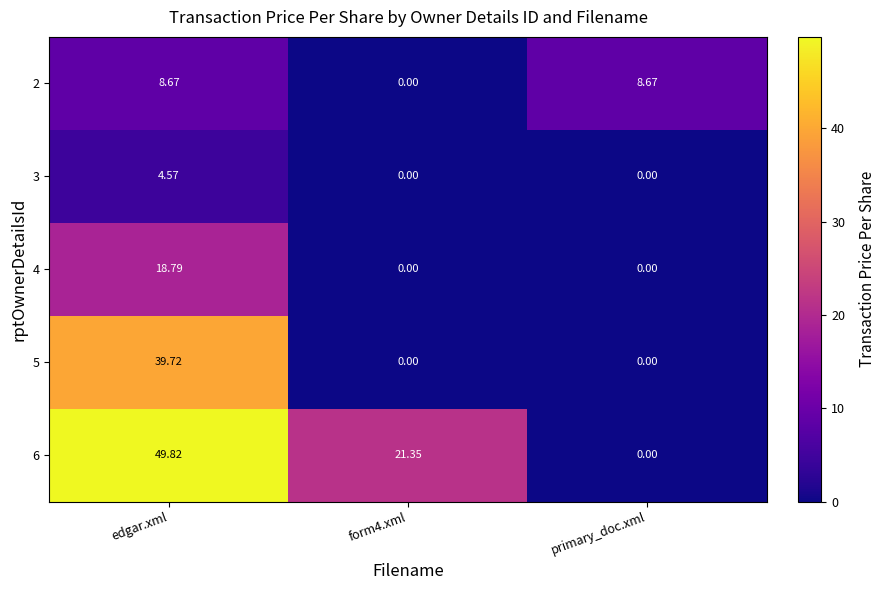

Is the value of 4 at edgar.xml greater than the value of 5 at edgar.xml?

No